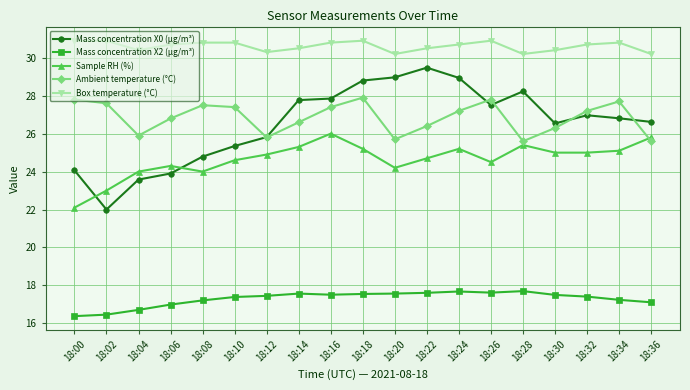

In Mass concentration X0 (μg/m³), how many points are lower than both neighbors (excluding endpoints)?

3